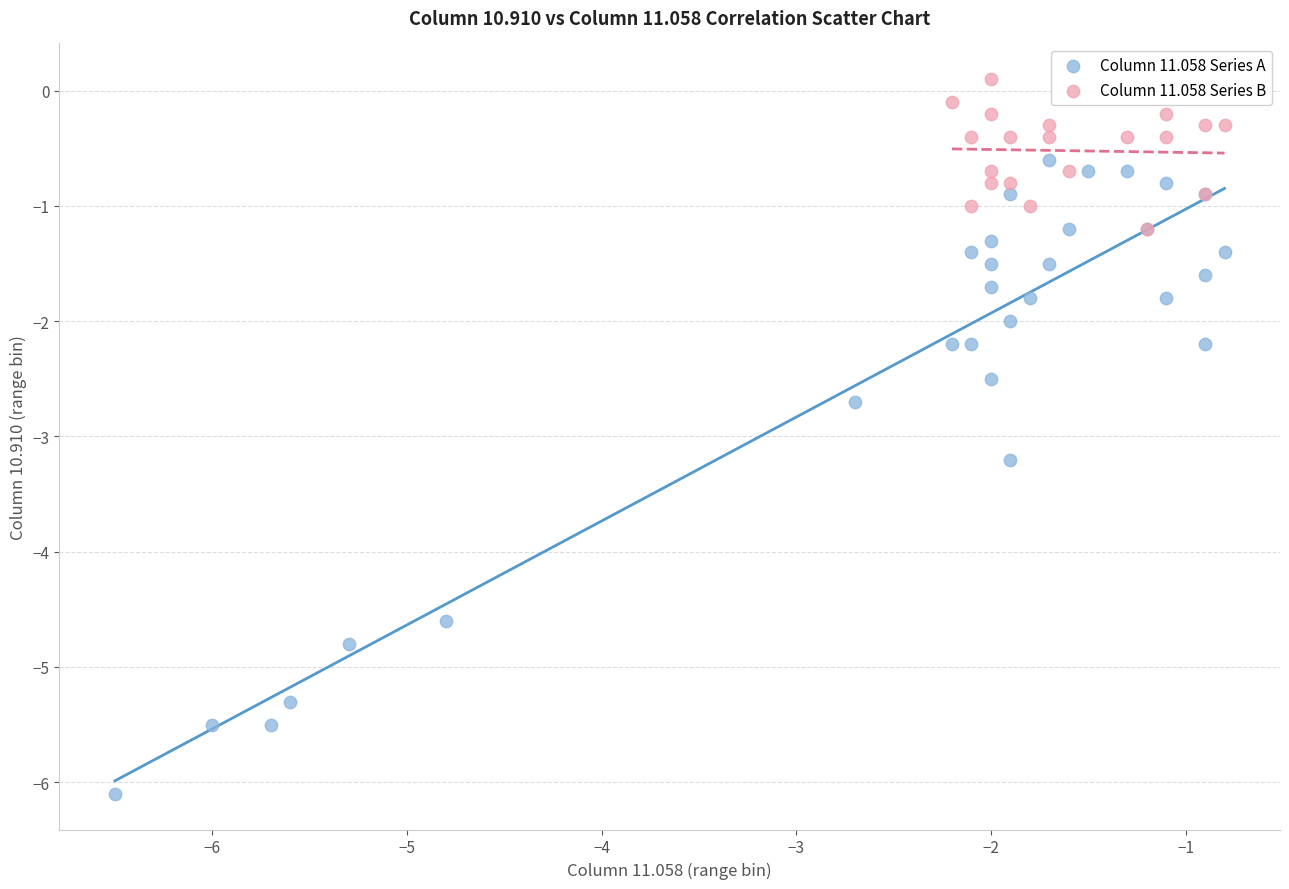

Which series has the widest spread of Y values?

Column 11.058 Series A